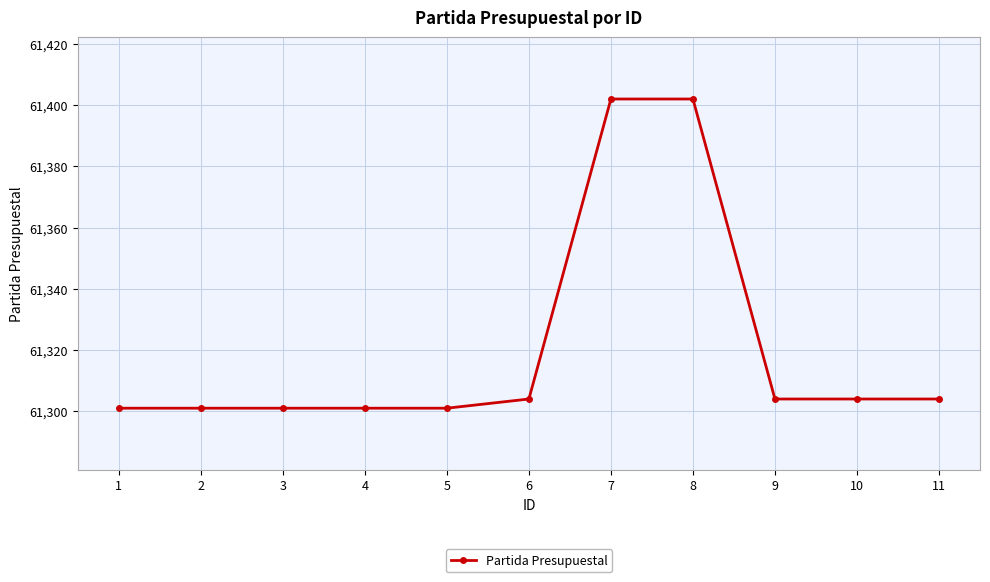

What is the difference between the values at 2 and 7?

101